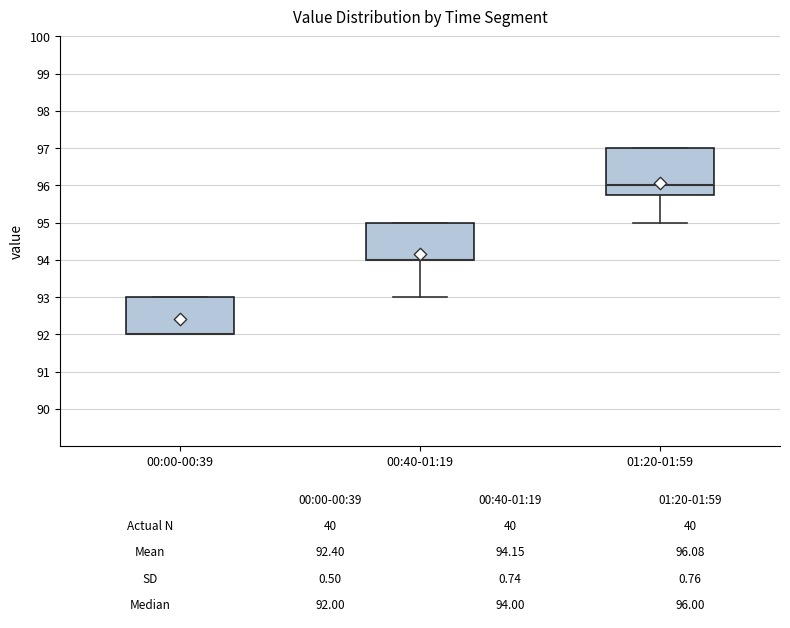

Which box is the tallest, from its lower edge to its upper edge?

01:20-01:59